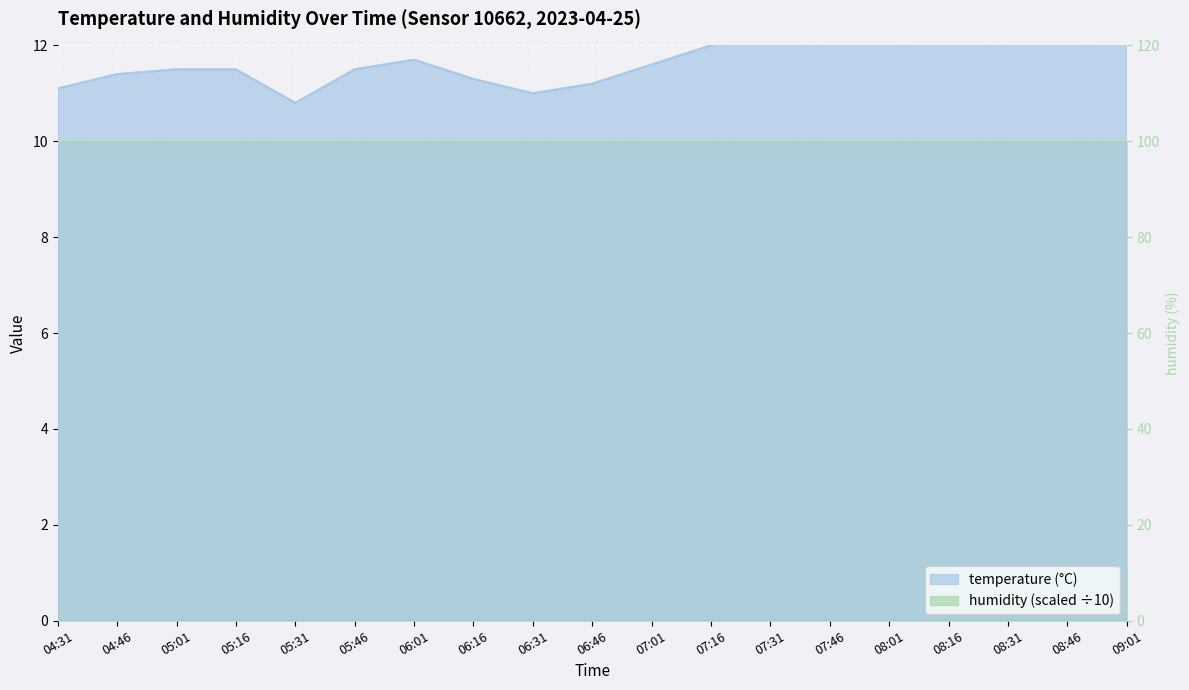

How many data points does each series have?

19